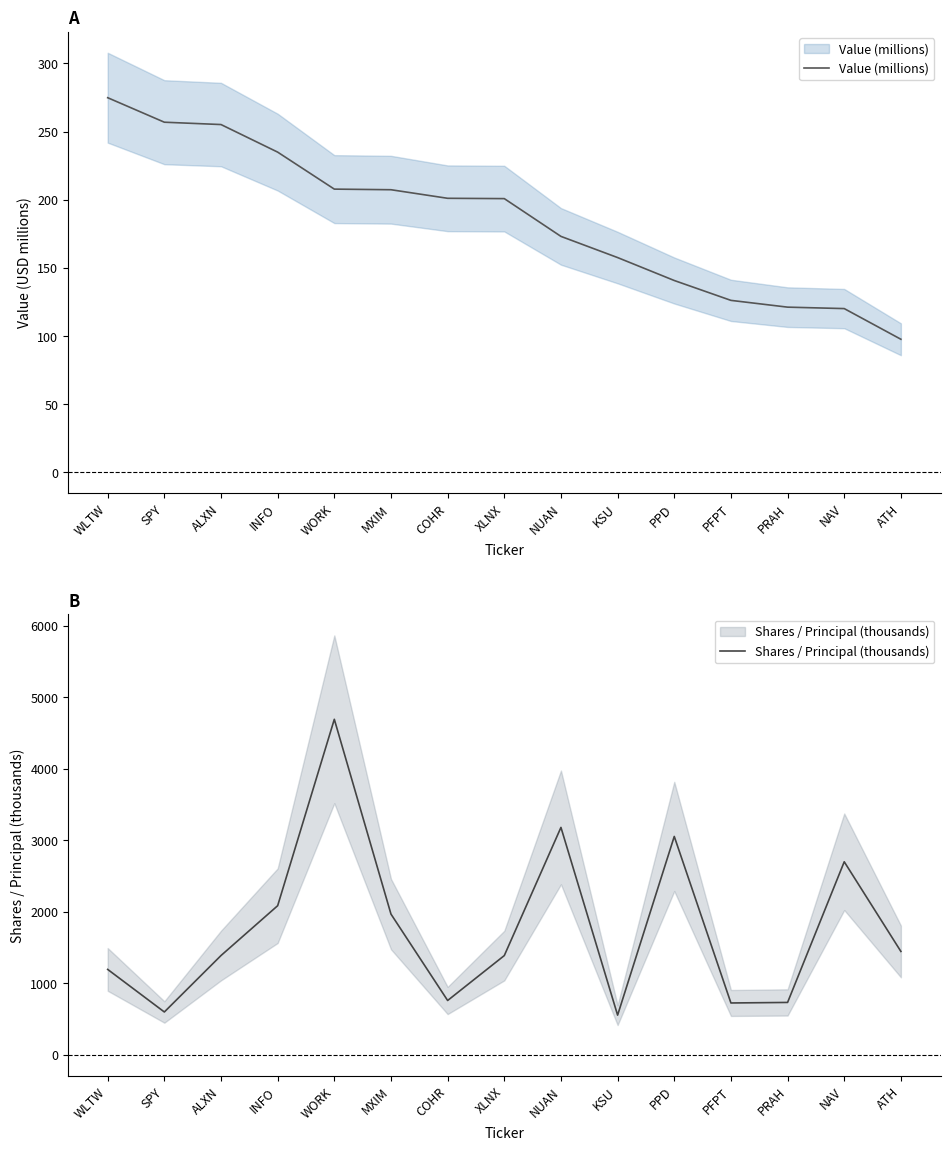

What is the label of the 6th point from the right?

KSU